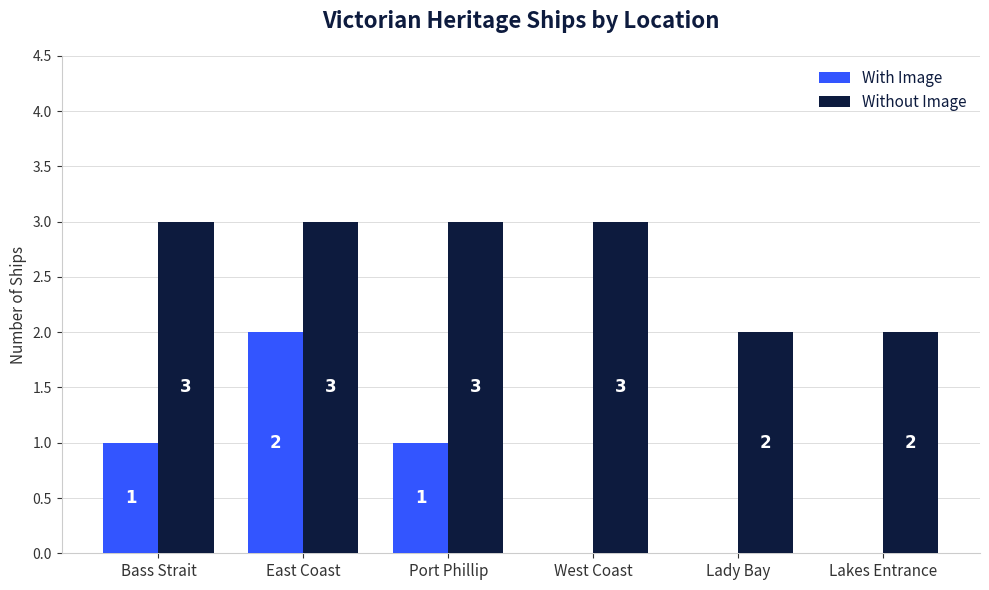

Count the Without Image values in the range 2 to 3.

6